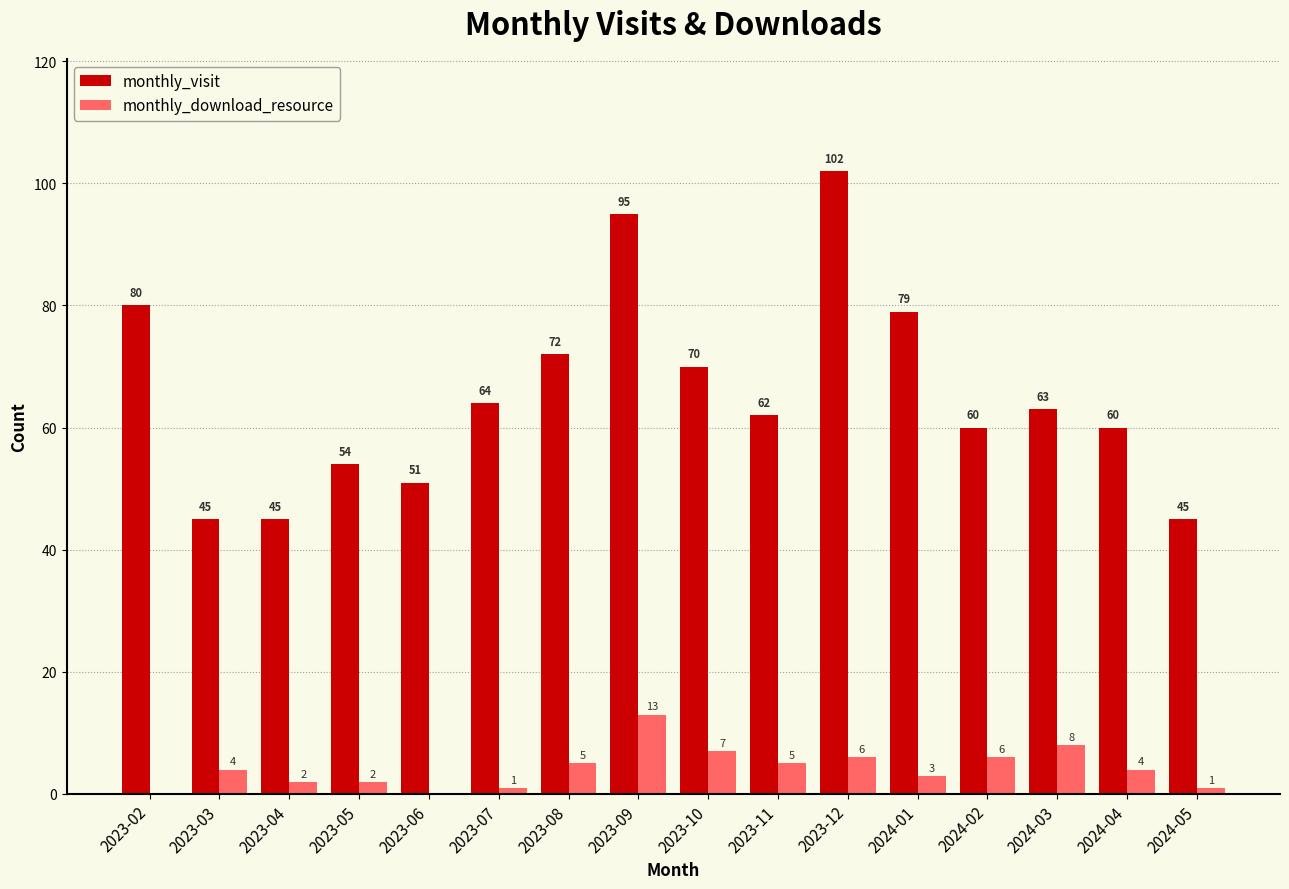

What is the average value of the monthly_download_resource series?

4